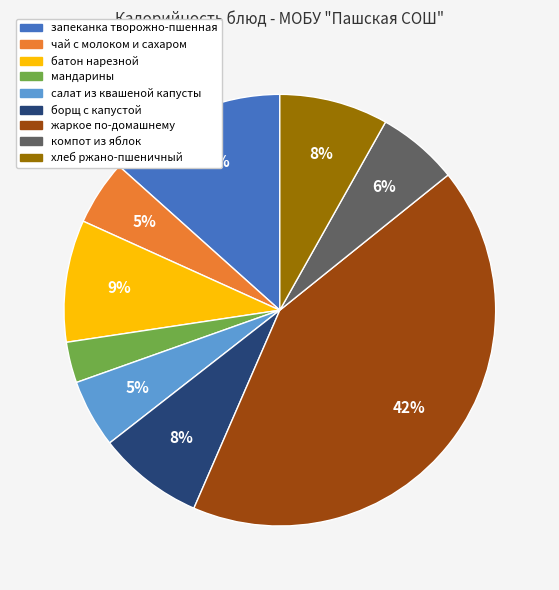

To the nearest percent, what portion does салат из квашеной капусты represent?

5%